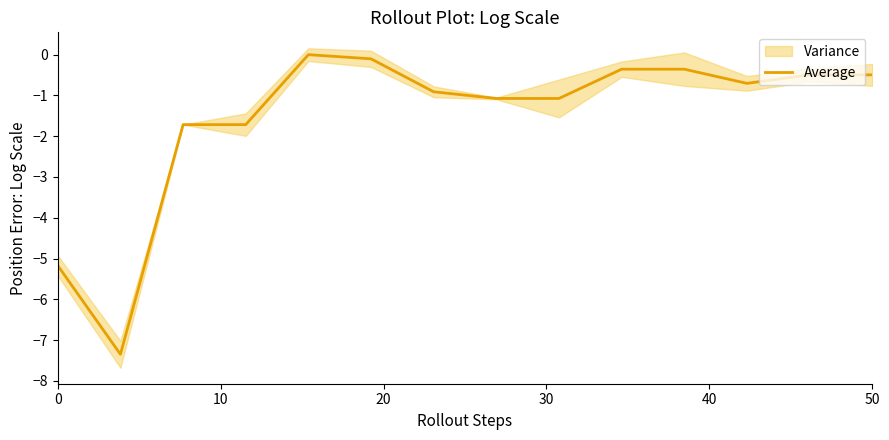

What is the difference between the maximum and minimum values?

7.3